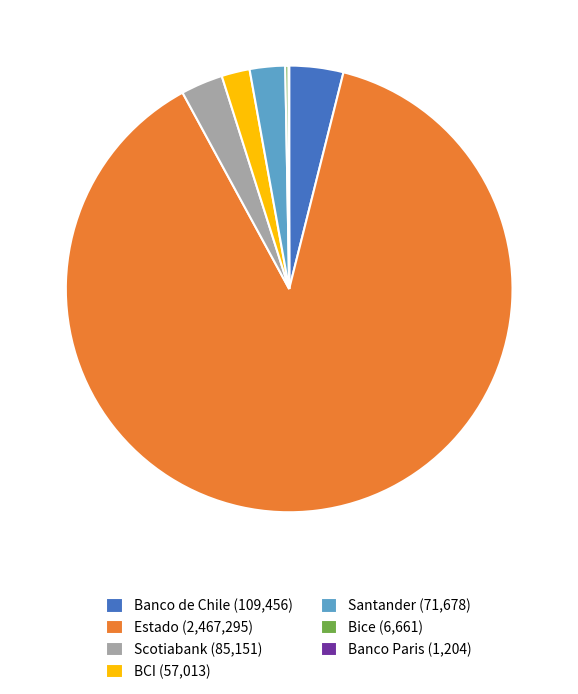

The Estado slice represents 82% of the pie. True or false?

False